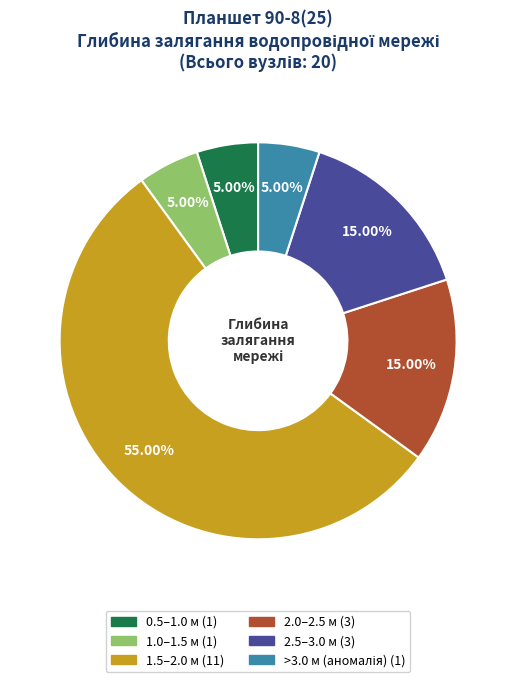

Is there any slice that represents more than half of the pie?

Yes